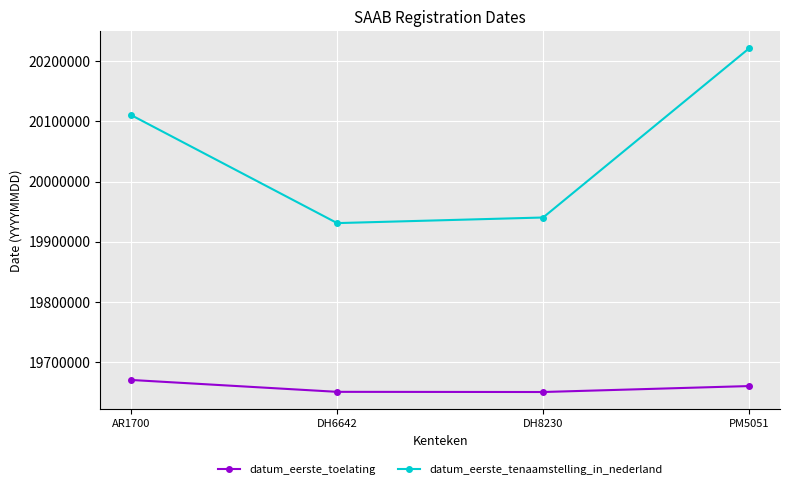

Which series has the largest total across all categories?

datum_eerste_tenaamstelling_in_nederland